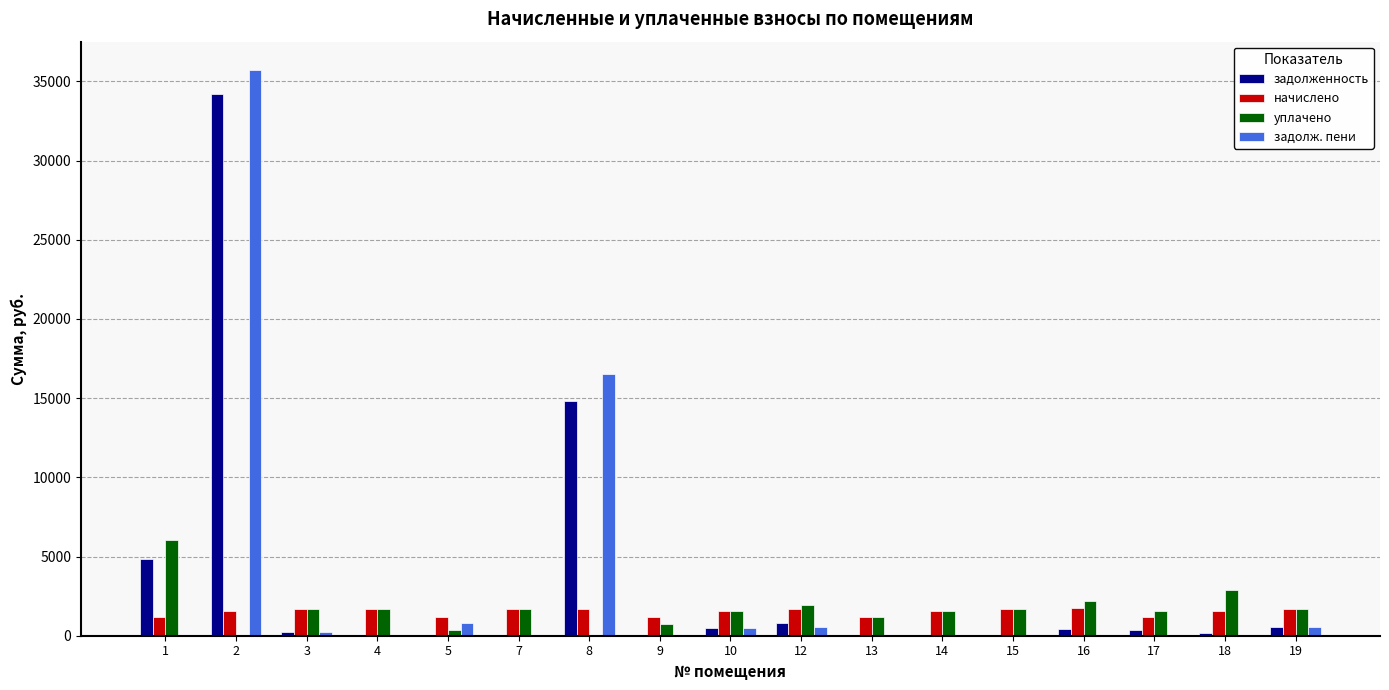

At which label does начислено first exceed 1555?

3